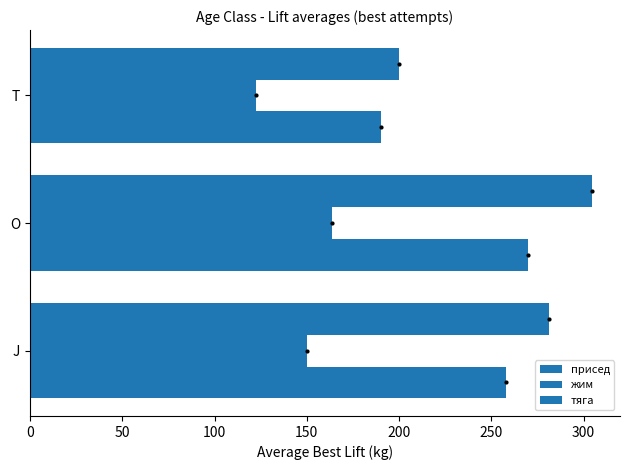

How many data points in тяга are above 281?

2